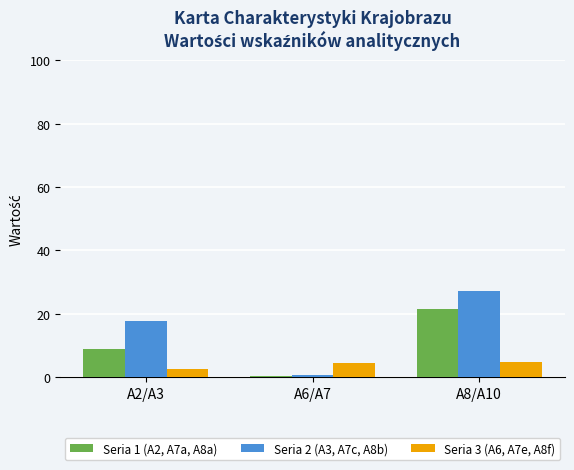

The value of Seria 3 (A6, A7e, A8f) at A2/A3 is 2.5. True or false?

True